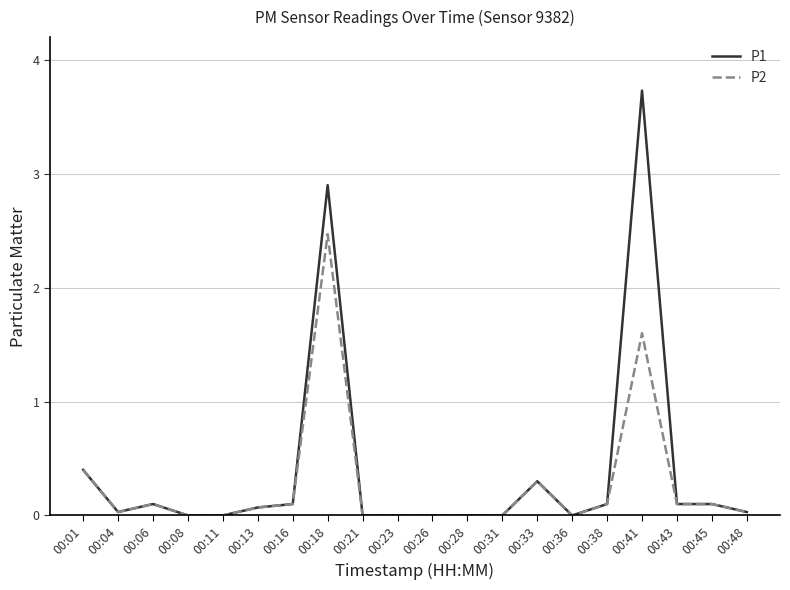

What is the maximum value for P2?

2.5